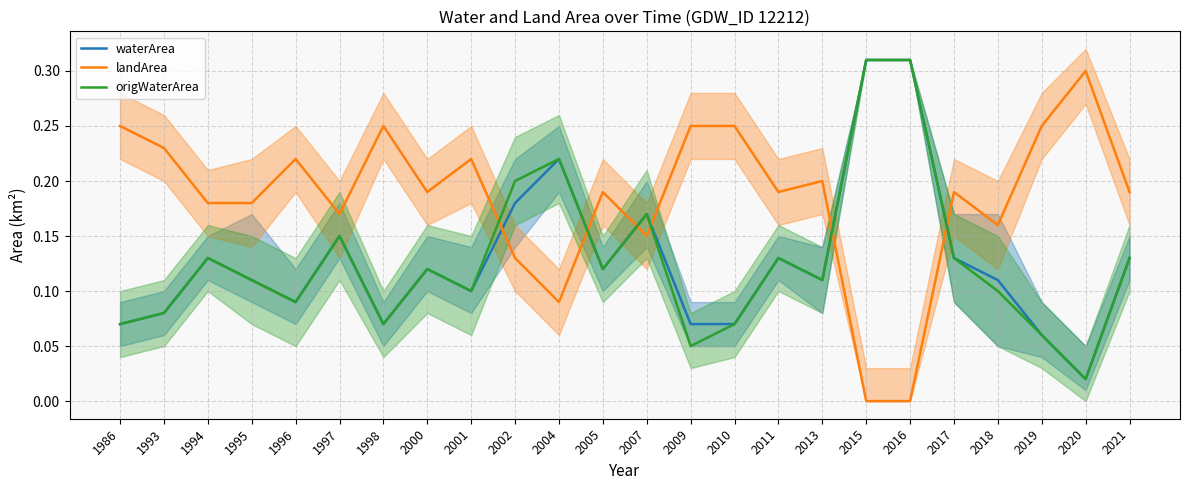

What is the average value of the waterArea series?

0.1